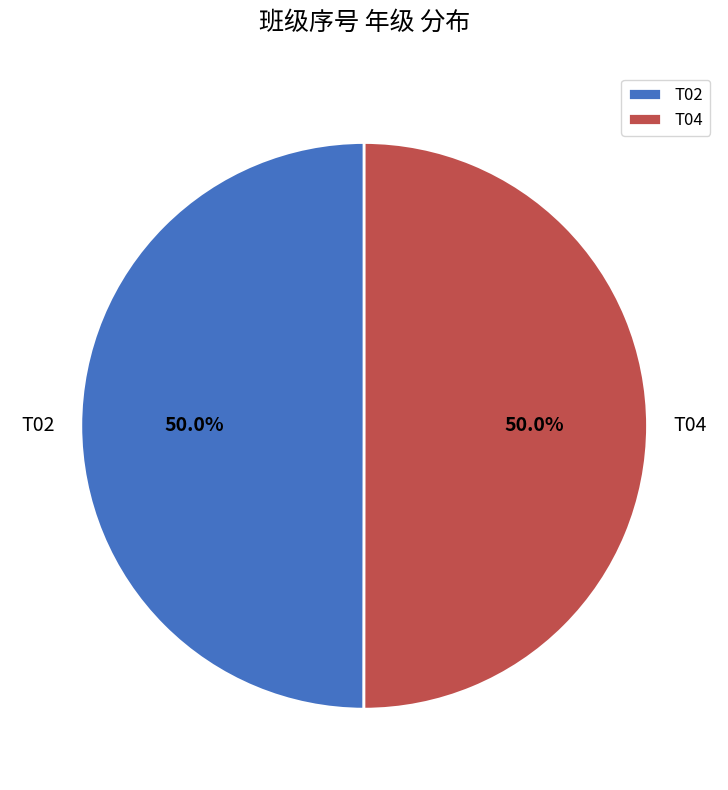

How many segments does this pie chart have?

2